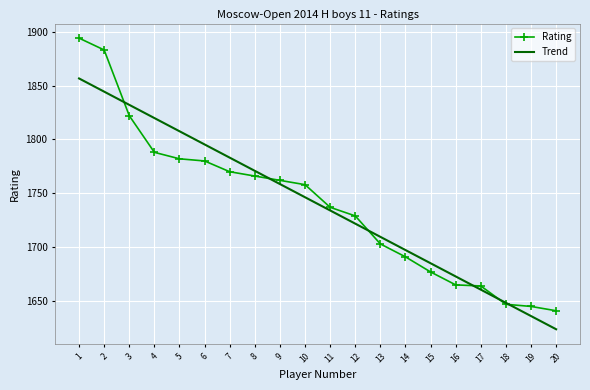

Rank the series by their maximum value, from lowest to highest.

Trend, Rating